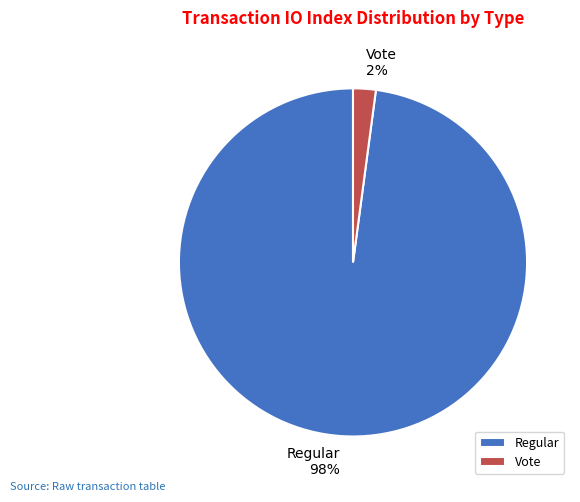

Rank the categories by value from highest to lowest.

Regular, Vote